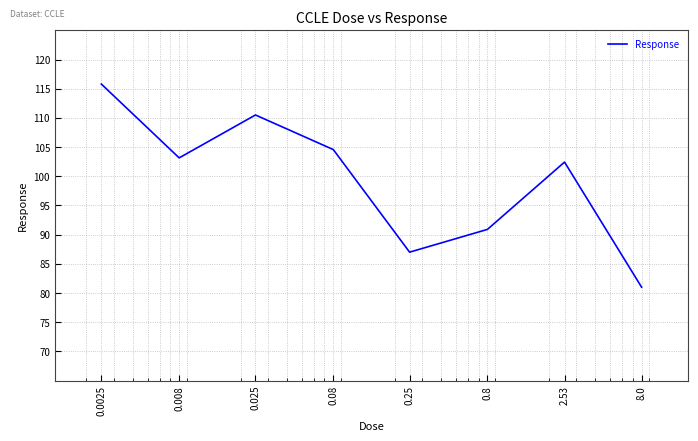

What is the sum of all values?

795.4